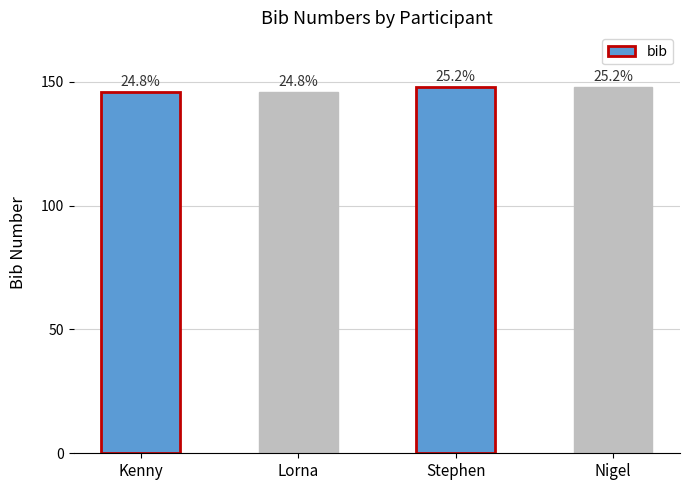

Rank the categories by value from highest to lowest.

Stephen, Nigel, Kenny, Lorna